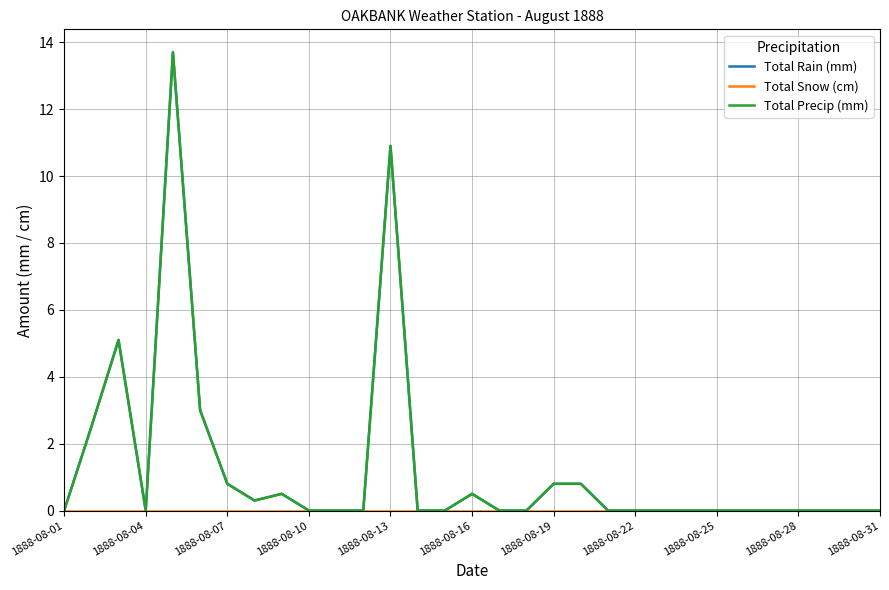

Reading left to right, list all the values displayed in this chart.

Total Rain (mm): 0.0	2.5	5.1	0.0	13.7	3.0	0.8	0.3	0.5	0.0	0.0	0.0	10.9	0.0	0.0	0.5	0.0	0.0	0.8	0.8	0.0	0.0	0.0	0.0	0.0	0.0	0.0	0.0	0.0	0.0	0.0
Total Snow (cm): 0.0	0.0	0.0	0.0	0.0	0.0	0.0	0.0	0.0	0.0	0.0	0.0	0.0	0.0	0.0	0.0	0.0	0.0	0.0	0.0	0.0	0.0	0.0	0.0	0.0	0.0	0.0	0.0	0.0	0.0	0.0
Total Precip (mm): 0.0	2.5	5.1	0.0	13.7	3.0	0.8	0.3	0.5	0.0	0.0	0.0	10.9	0.0	0.0	0.5	0.0	0.0	0.8	0.8	0.0	0.0	0.0	0.0	0.0	0.0	0.0	0.0	0.0	0.0	0.0